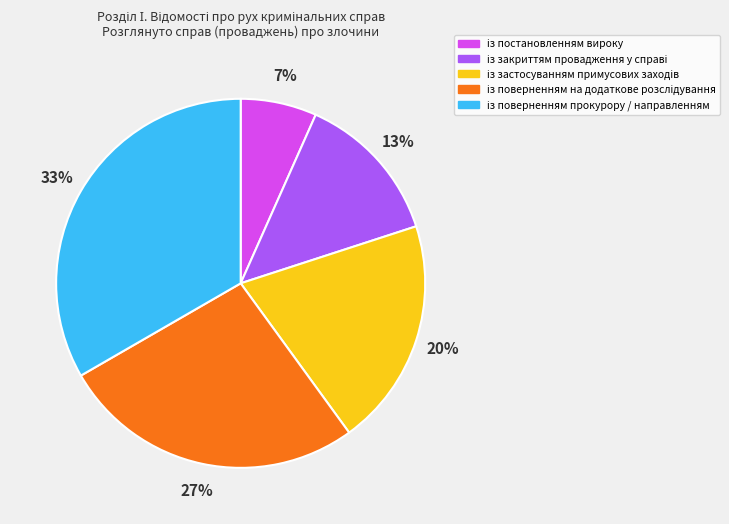

Does any single category account for the majority?

No